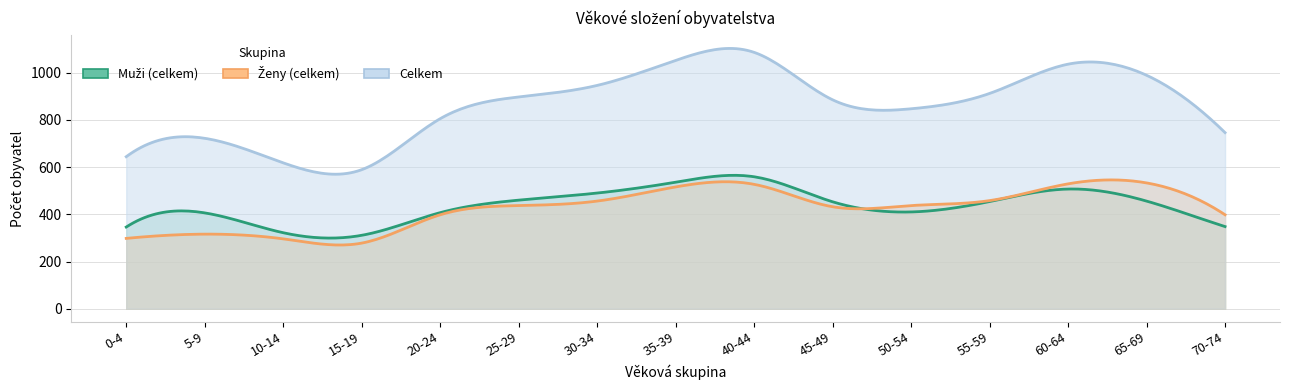

Between 20-24 and 65-69, which is larger?

65-69